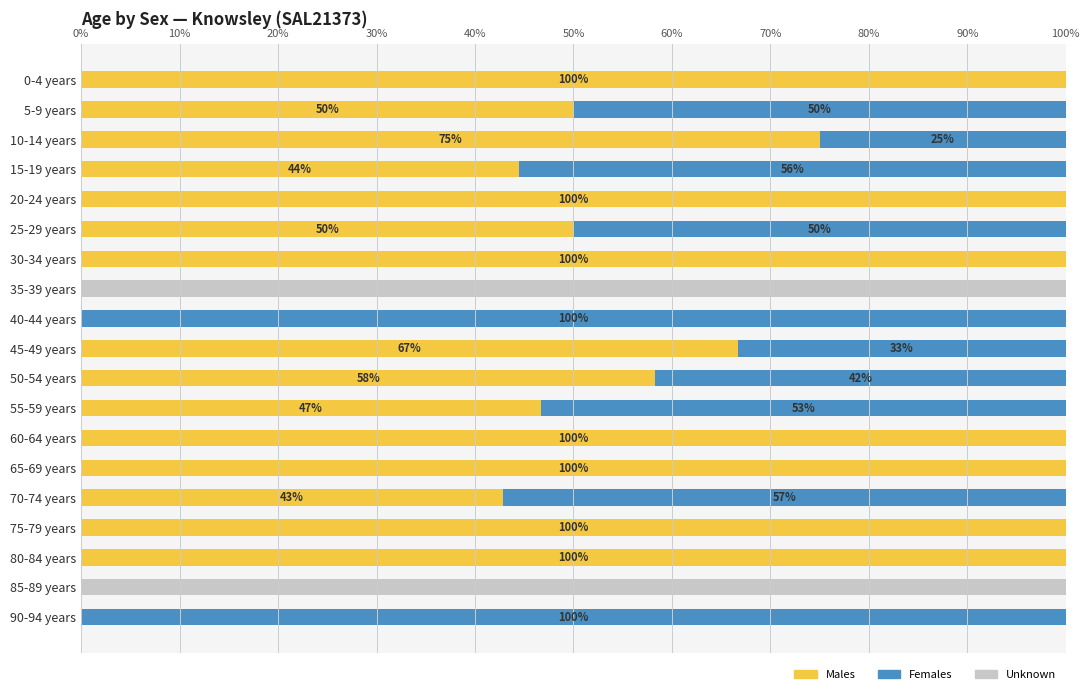

What is the total value across all series at 60-64 years?

100.0